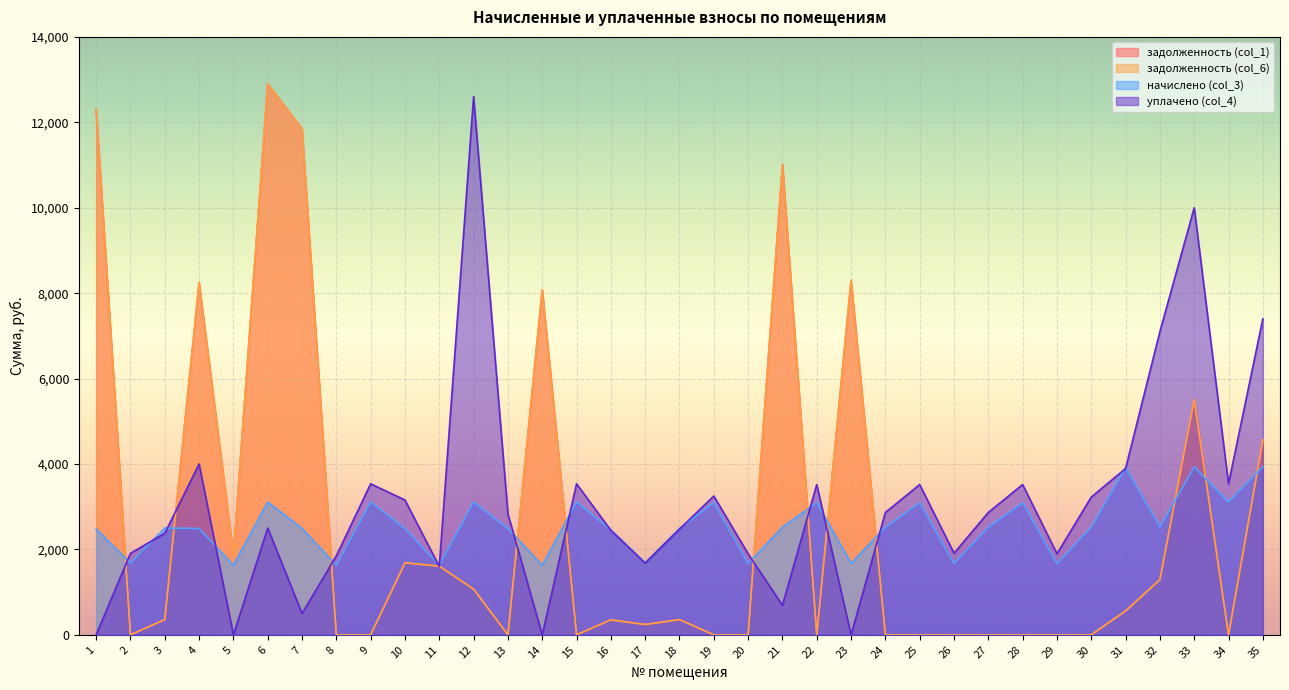

Reading left to right, extract all data points from this chart.

задолженность (col_1): 12302.4	0.0	357.1	8245.9	1863.7	12900.1	11843.3	0.0	0.0	1685.5	1608.1	1069.7	0.0	8076.6	0.0	351.4	241.2	355.7	0.0	0.0	11009.3	0.0	8301.6	0.0	0.0	0.0	0.0	0.0	0.0	0.0	559.4	1292.0	5507.9	0.0	4562.0
задолженность (col_6): 12302.4	0.0	357.1	8245.9	1863.7	12900.1	11843.3	0.0	0.0	1685.5	1608.1	1069.7	0.0	8076.6	0.0	351.4	241.2	355.7	0.0	0.0	11009.3	0.0	8301.6	0.0	0.0	0.0	0.0	0.0	0.0	0.0	559.4	1292.0	5507.9	0.0	4562.0
начислено (col_3): 2479.7	1678.3	2499.8	2489.8	1627.9	3109.7	2489.8	1627.9	3109.7	2489.8	1627.9	3109.7	2489.8	1627.9	3109.7	2459.5	1688.4	2489.8	3094.6	1668.2	2520.0	3094.6	1673.3	2520.0	3094.6	1668.2	2520.0	3094.6	1668.2	2520.0	3916.1	2525.0	3931.2	3109.7	3936.2
уплачено (col_4): 0.0	1908.1	2377.2	4000.0	0.0	2500.0	500.0	1850.8	3535.4	3155.8	1600.0	12600.0	2830.6	0.0	3535.4	2444.9	1678.3	2474.9	3249.8	1896.6	690.0	3518.2	0.0	2865.0	3518.2	1909.9	2865.0	3518.2	1896.6	3225.0	3892.8	7100.0	10000.0	3535.4	7400.0